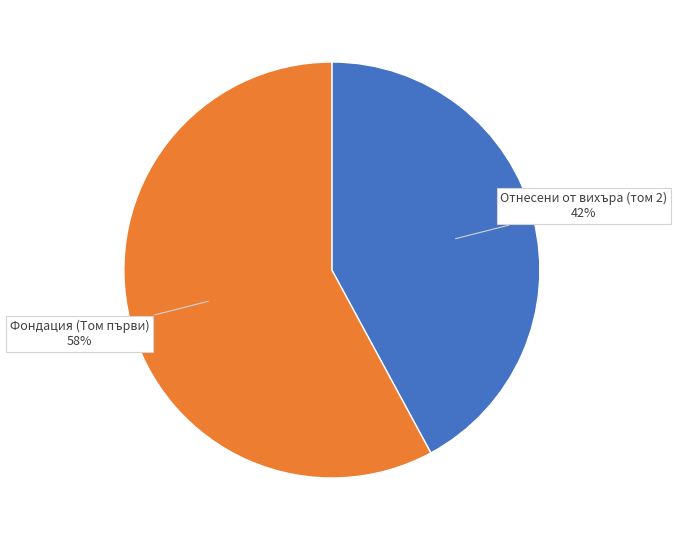

Does any single category account for the majority?

Yes